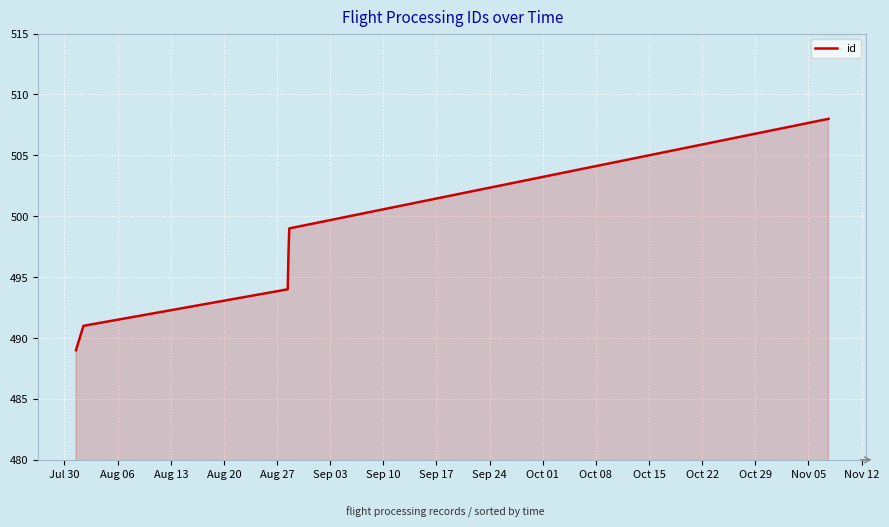

What is the sum of all values?

2978